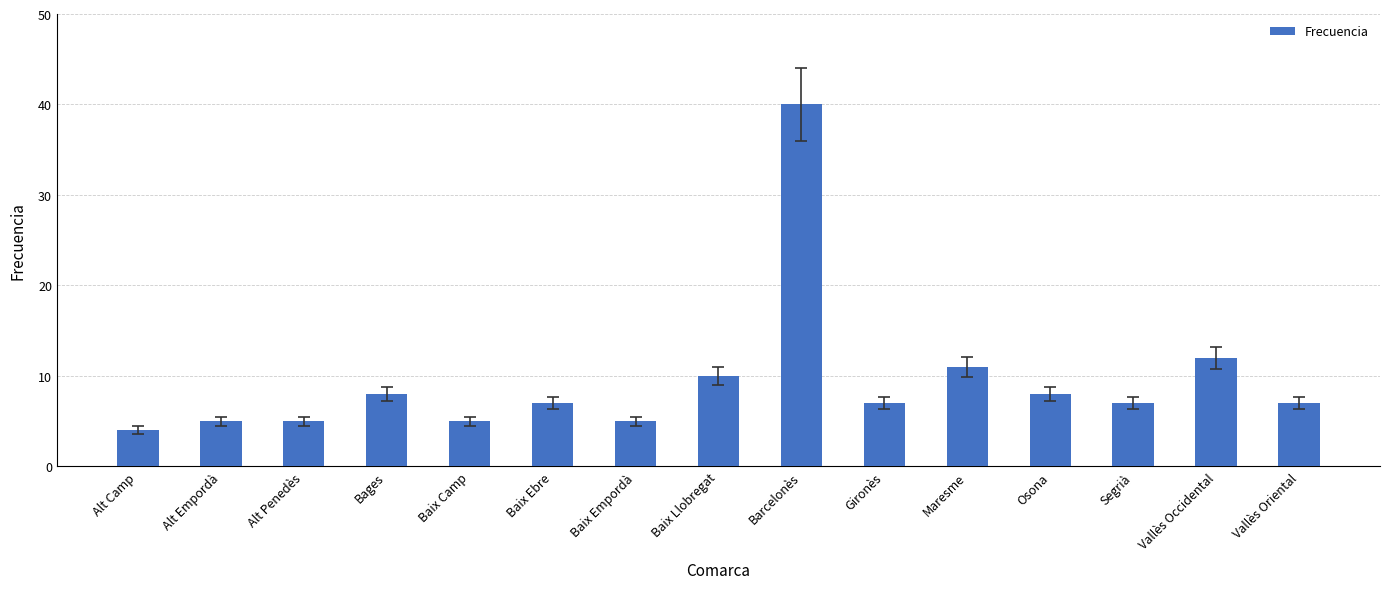

What is the sum of the values at Alt Camp and Baix Camp?

9